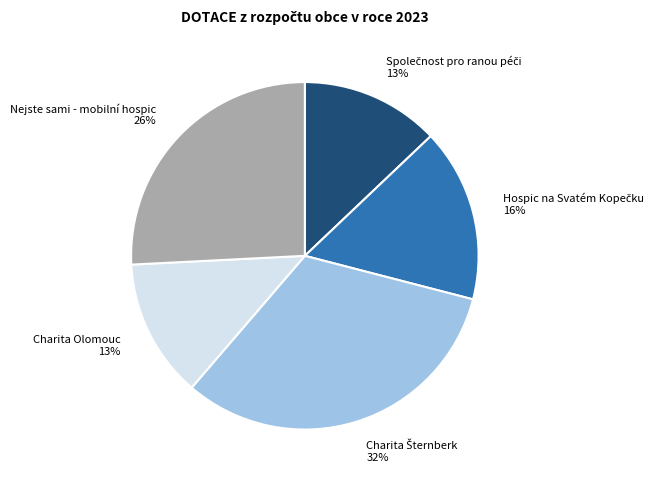

To the nearest percent, what is the difference between the Charita Olomouc 13% and Nejste sami - mobilní hospic 26% slice percentages?

13%